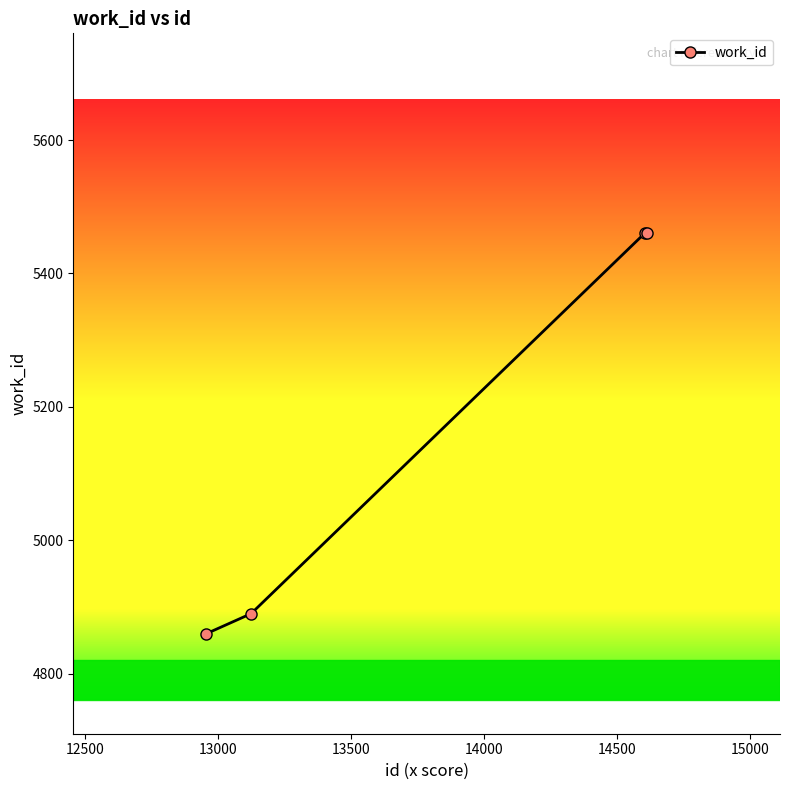

Reading right to left, what are all the values shown in this chart?

5460	5460	4890	4860